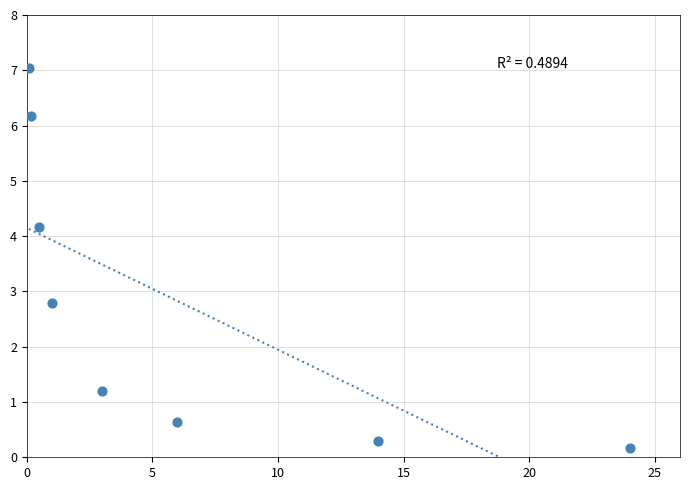

What is the average X value?

6.1